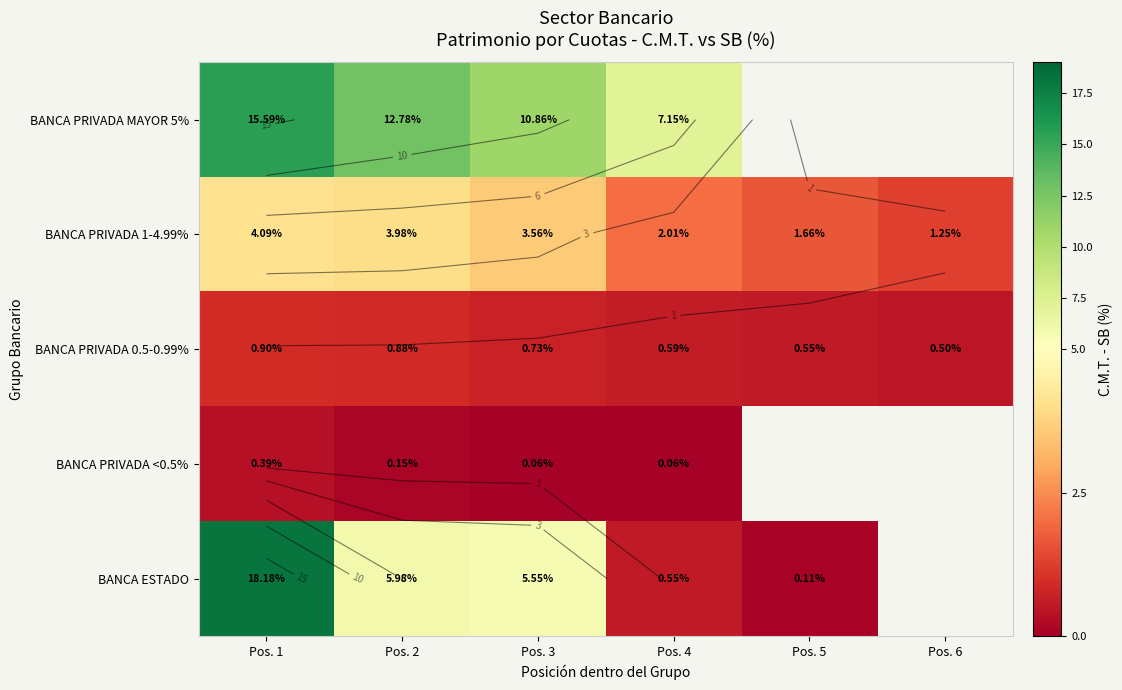

Which series has the largest range (max minus min)?

BANCA ESTADO